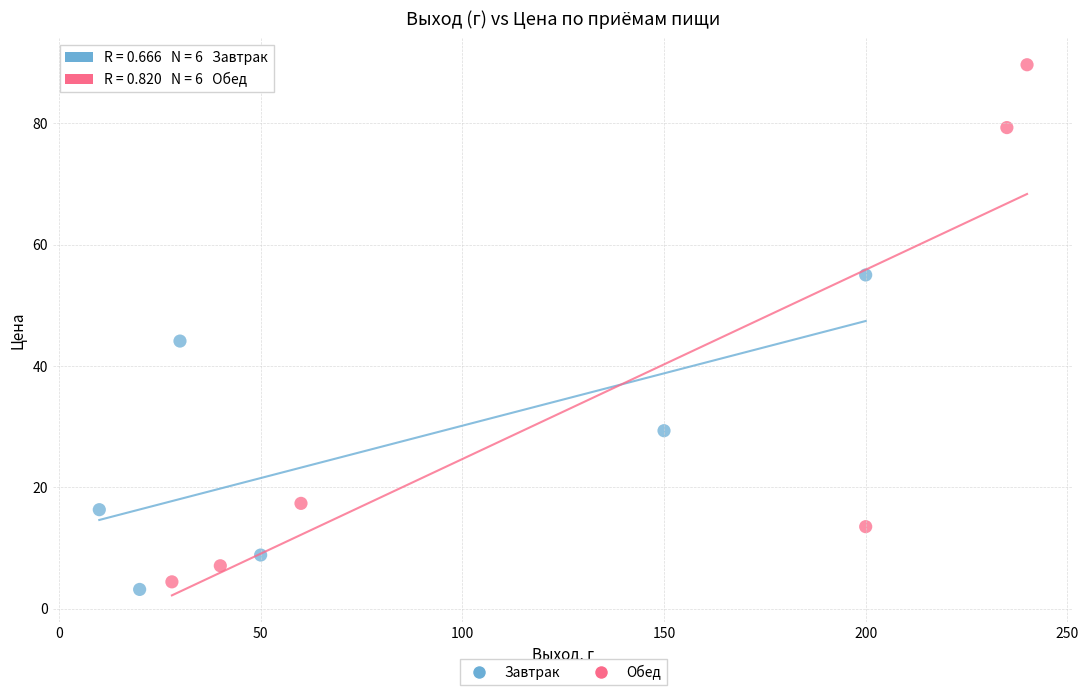

Which series has the largest Y range (max minus min)?

Обед